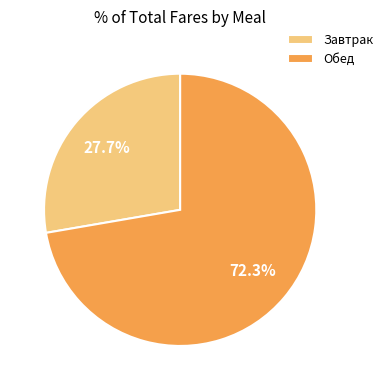

The Обед slice represents 72% of the pie. True or false?

True